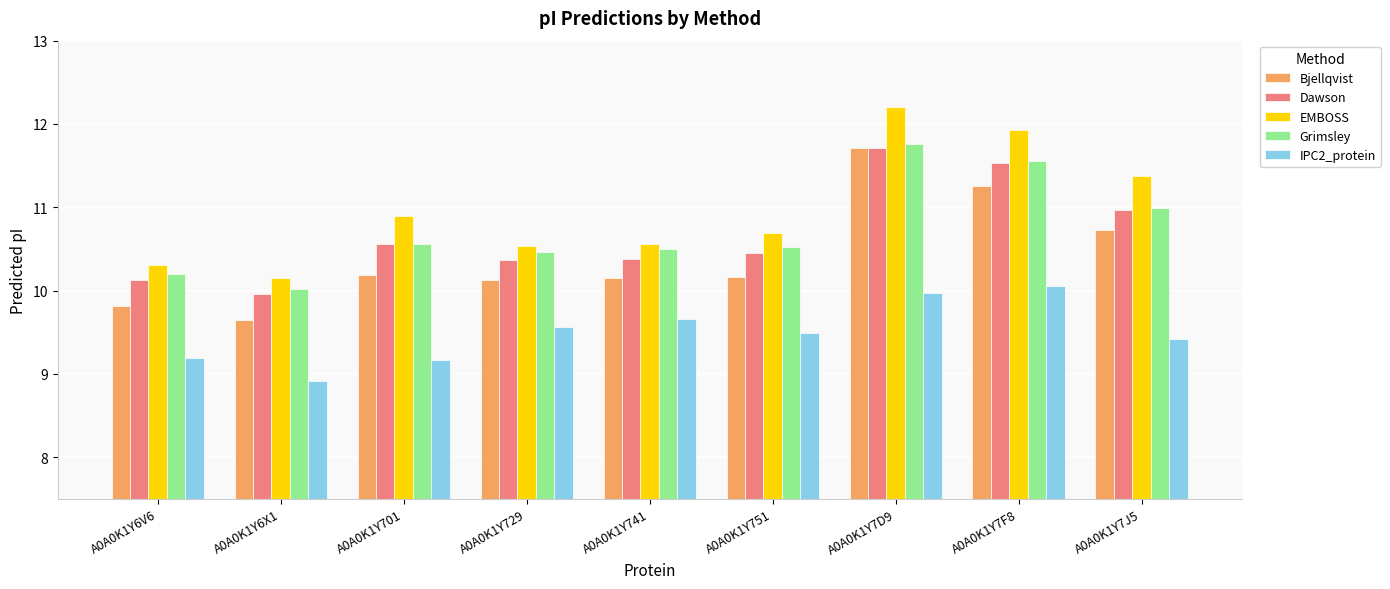

Which series has the largest total across all categories?

EMBOSS